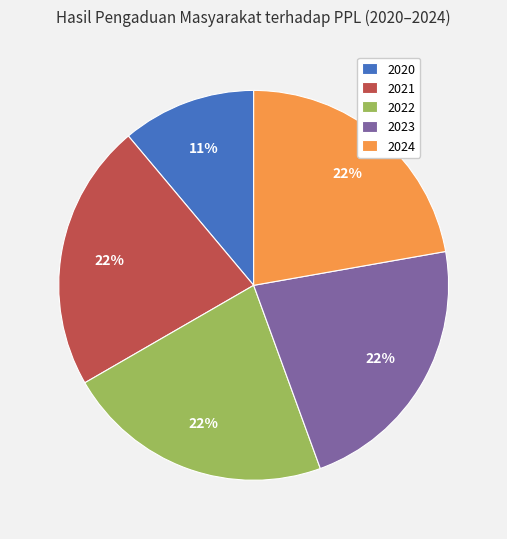

To the nearest percent, what percentage of the pie is 2020?

11%